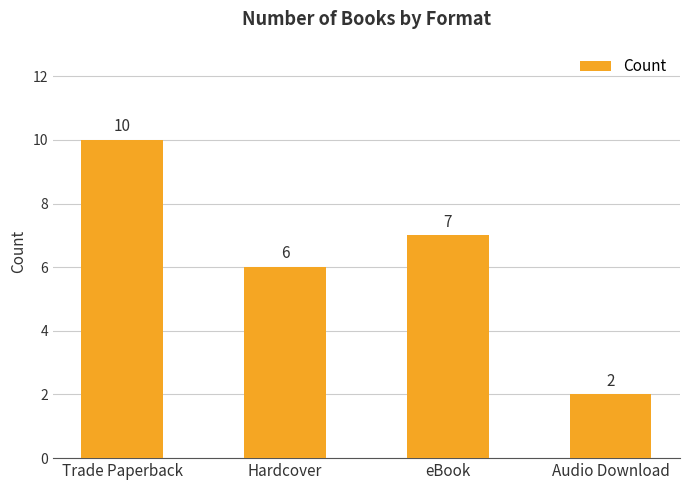

The chart shows a value of 2 at Audio Download. True or false?

True